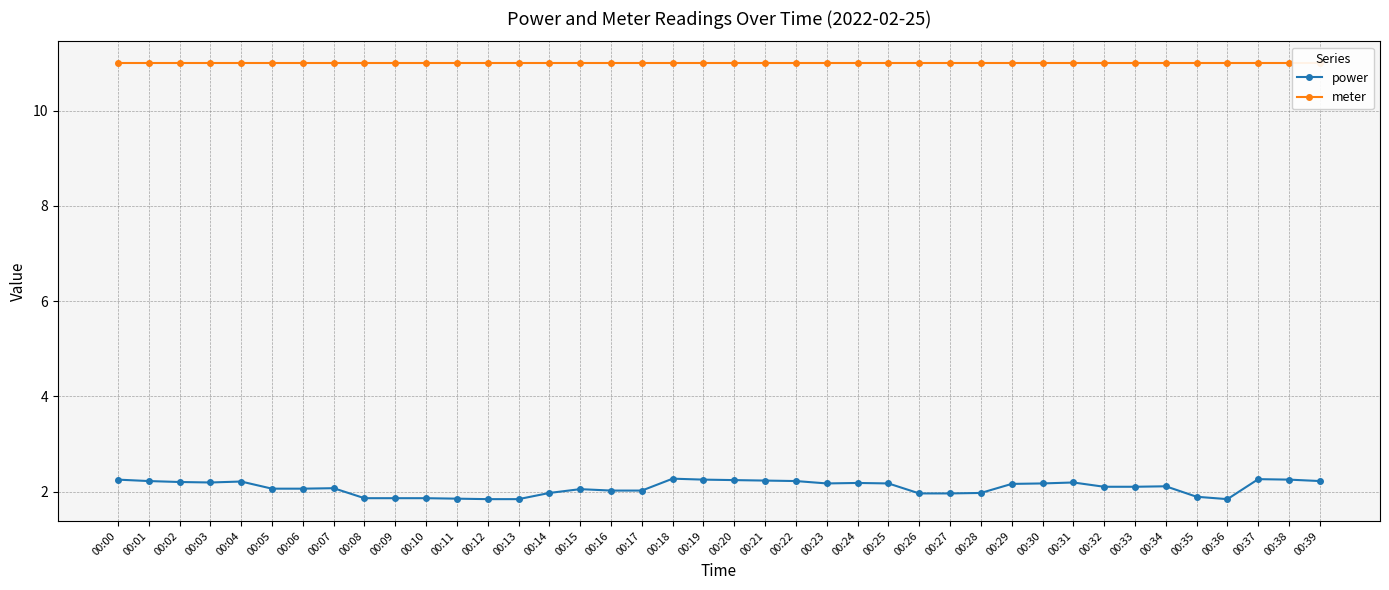

The meter series shows 16.6 at 00:04. True or false?

False